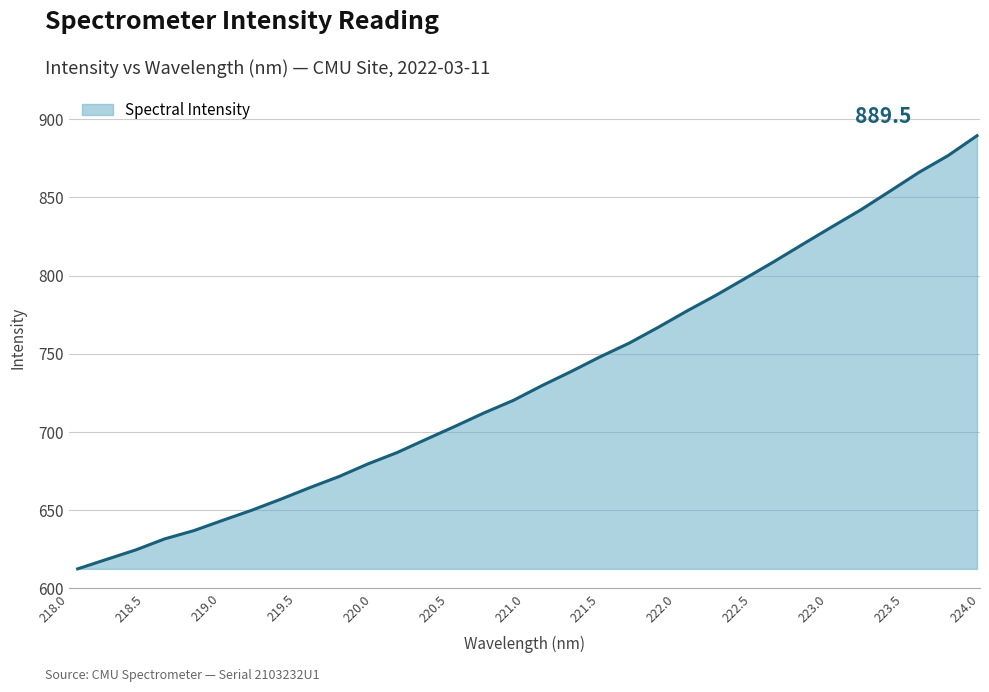

What is the minimum value shown in the chart?

612.5